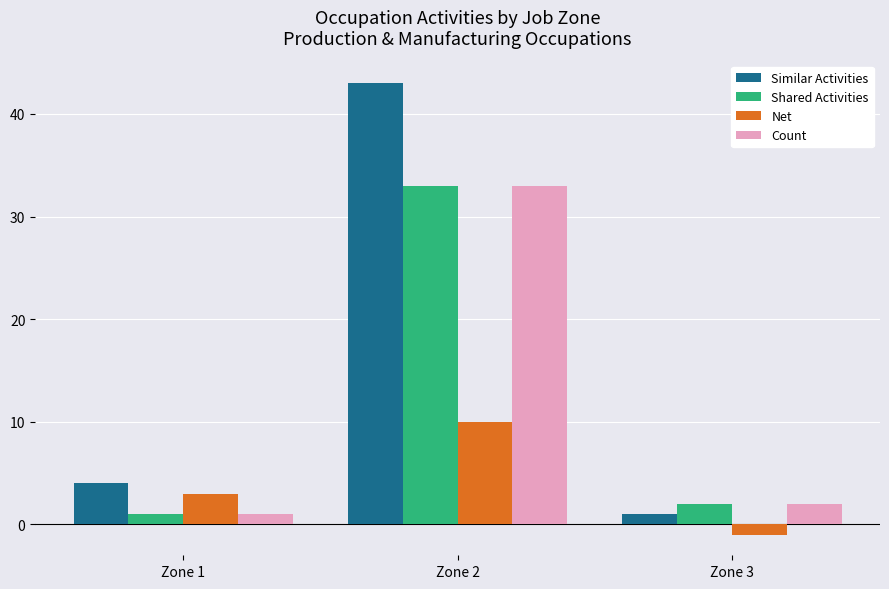

Reading left to right, what are all the values shown in this chart?

Similar Activities: 4	43	1
Shared Activities: 1	33	2
Net: 3	10	-1
Count: 1	33	2